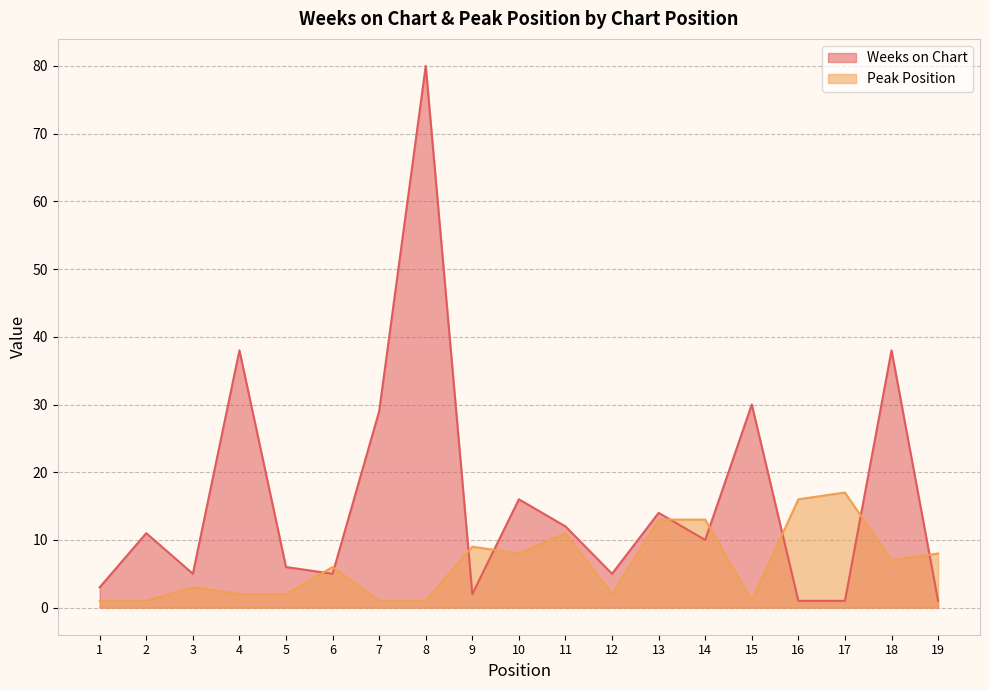

Reading left to right, extract all data points from this chart.

Weeks on Chart: 1=3	2=11	3=5	4=38	5=6	6=5	7=29	8=80	9=2	10=16	11=12	12=5	13=14	14=10	15=30	16=1	17=1	18=38	19=1
Peak Position: 1=1	2=1	3=3	4=2	5=2	6=6	7=1	8=1	9=9	10=8	11=11	12=2	13=13	14=13	15=1	16=16	17=17	18=7	19=8